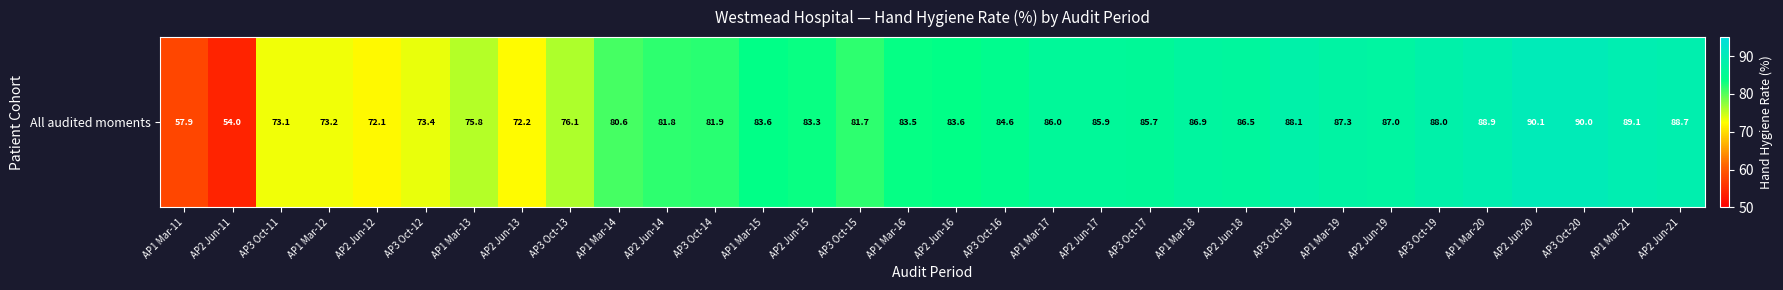

List the labels in order of value, largest first.

AP2 Jun-20, AP3 Oct-20, AP1 Mar-21, AP1 Mar-20, AP2 Jun-21, AP3 Oct-18, AP3 Oct-19, AP1 Mar-19, AP2 Jun-19, AP1 Mar-18, AP2 Jun-18, AP1 Mar-17, AP2 Jun-17, AP3 Oct-17, AP3 Oct-16, AP1 Mar-15, AP2 Jun-16, AP1 Mar-16, AP2 Jun-15, AP3 Oct-14, AP2 Jun-14, AP3 Oct-15, AP1 Mar-14, AP3 Oct-13, AP1 Mar-13, AP3 Oct-12, AP1 Mar-12, AP3 Oct-11, AP2 Jun-13, AP2 Jun-12, AP1 Mar-11, AP2 Jun-11